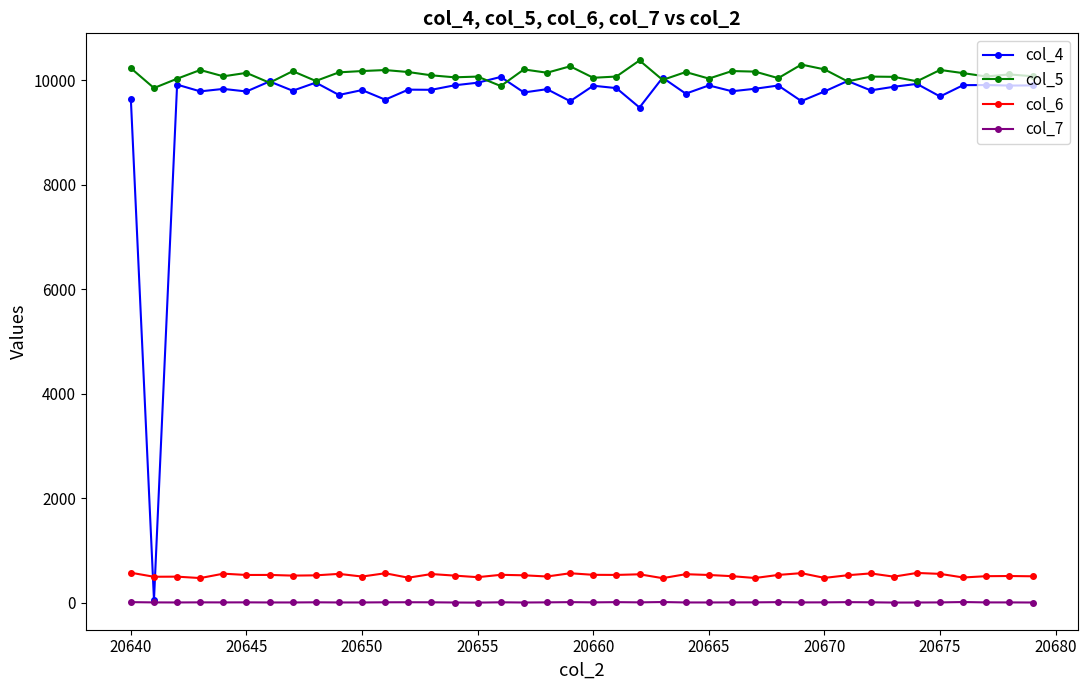

How many data points in col_6 are less than 527?

20